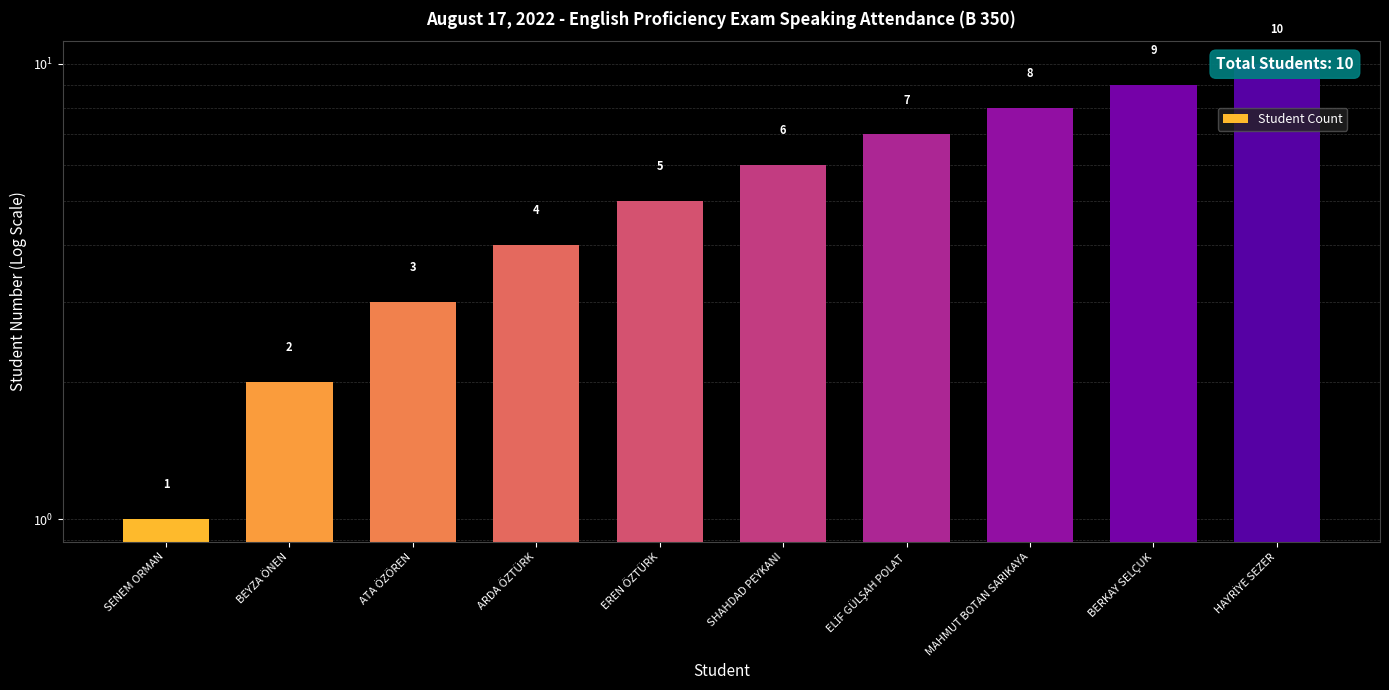

What is the change in value from SHAHDAD PEYKANI to BERKAY SELÇUK?

+3